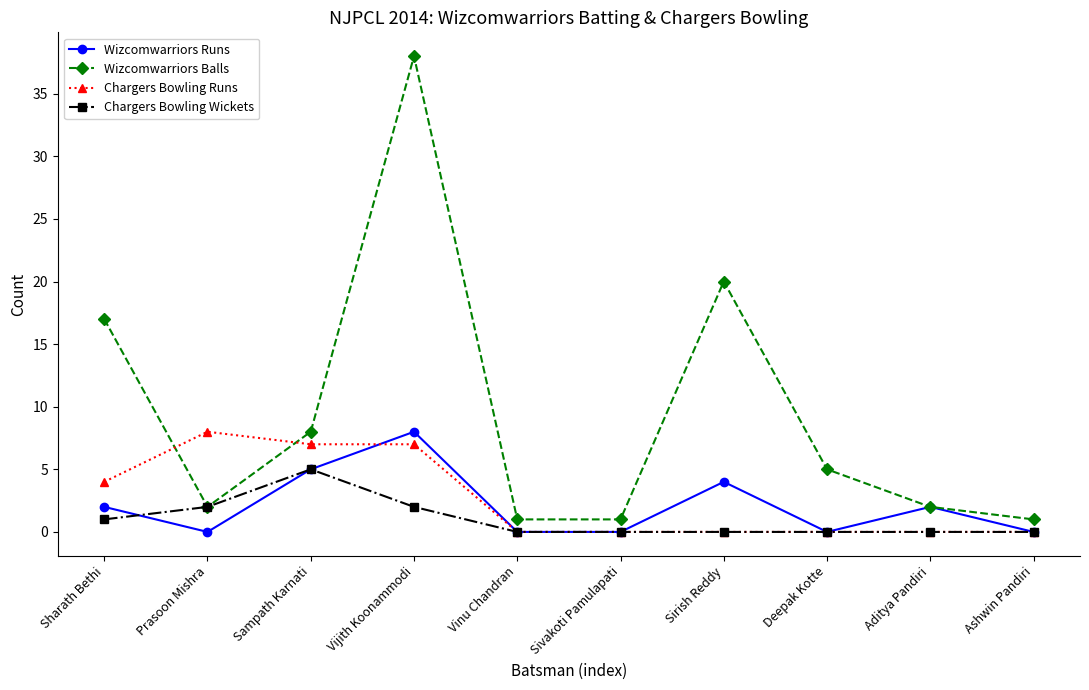

What is the label of the 6th point from the left?

Sivakoti Pamulapati